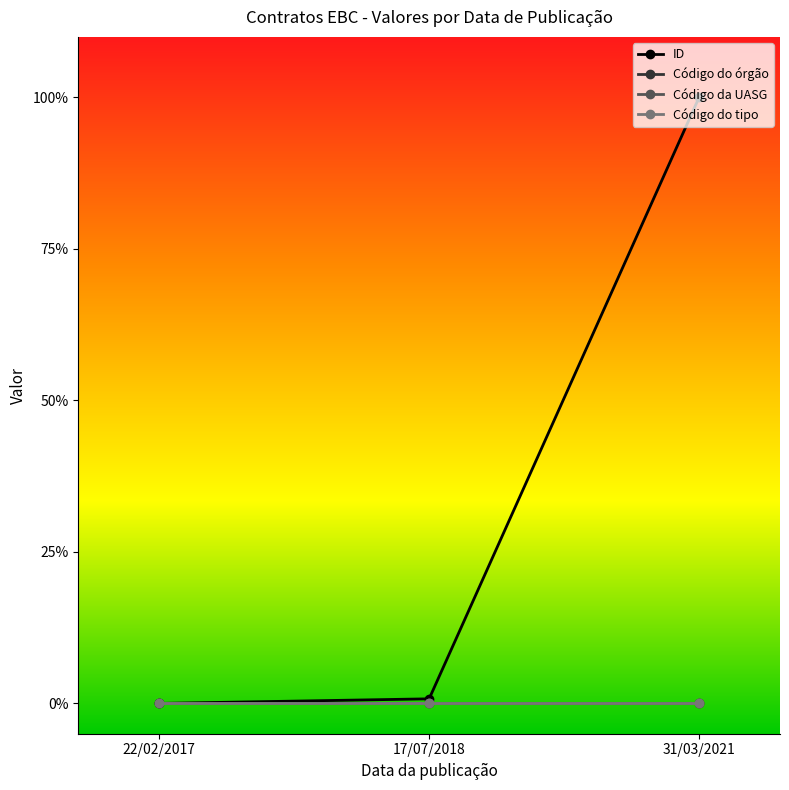

Is it true that ID equals 1.4 at 31/03/2021?

False